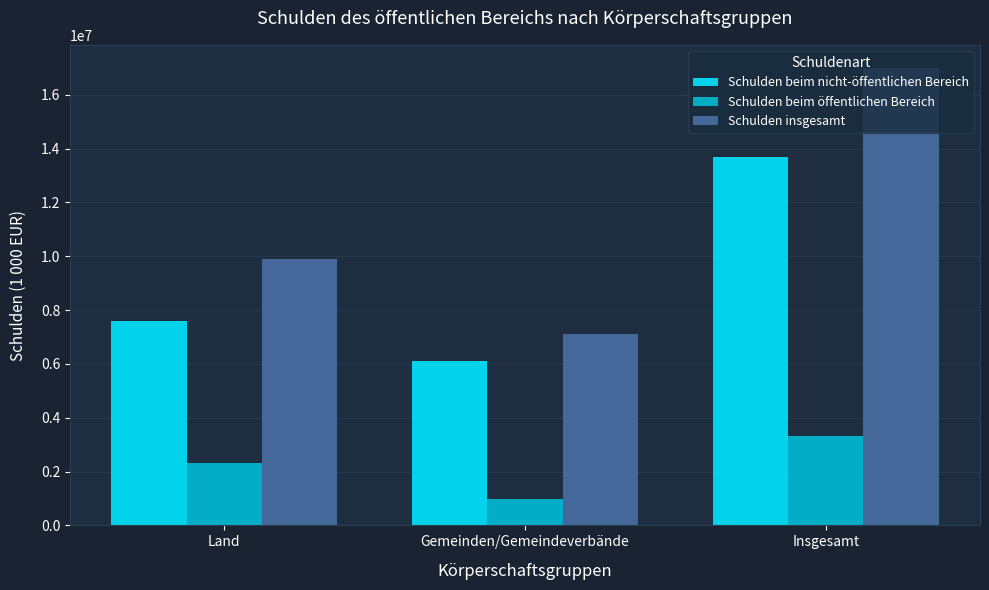

Read the Schulden beim öffentlichen Bereich value at Gemeinden/Gemeindeverbände.

983451